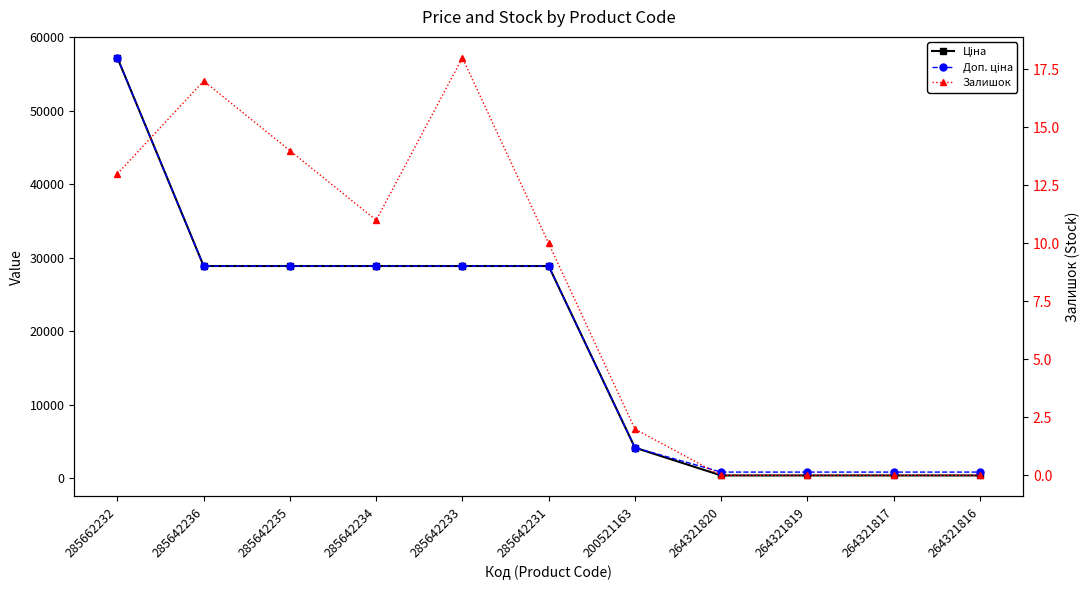

What is the average value of the Ціна series?

18852.8